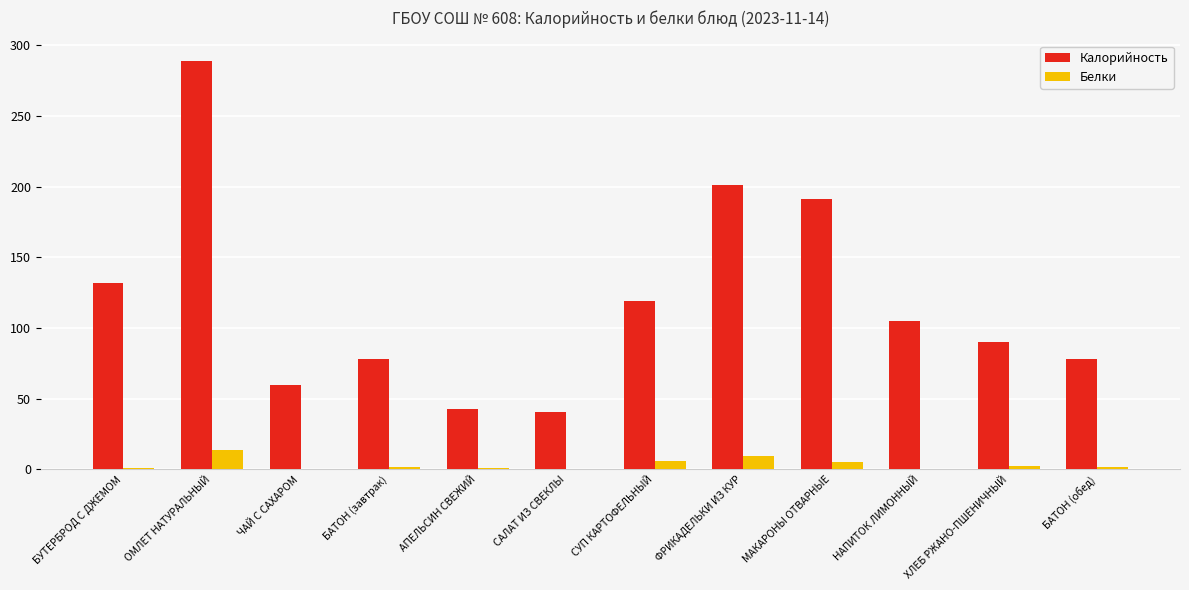

What is the approximate value of Белки at БАТОН (завтрак)?

1.9